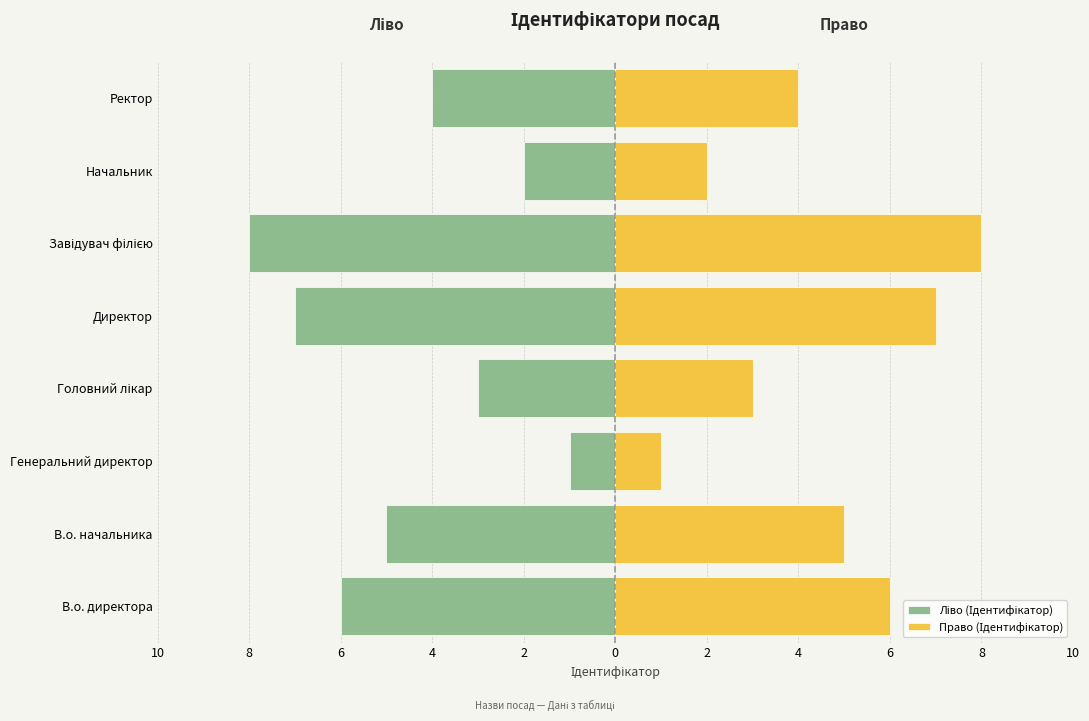

List the series in order of their peak value, highest first.

Право (Ідентифікатор), Ліво (Ідентифікатор)